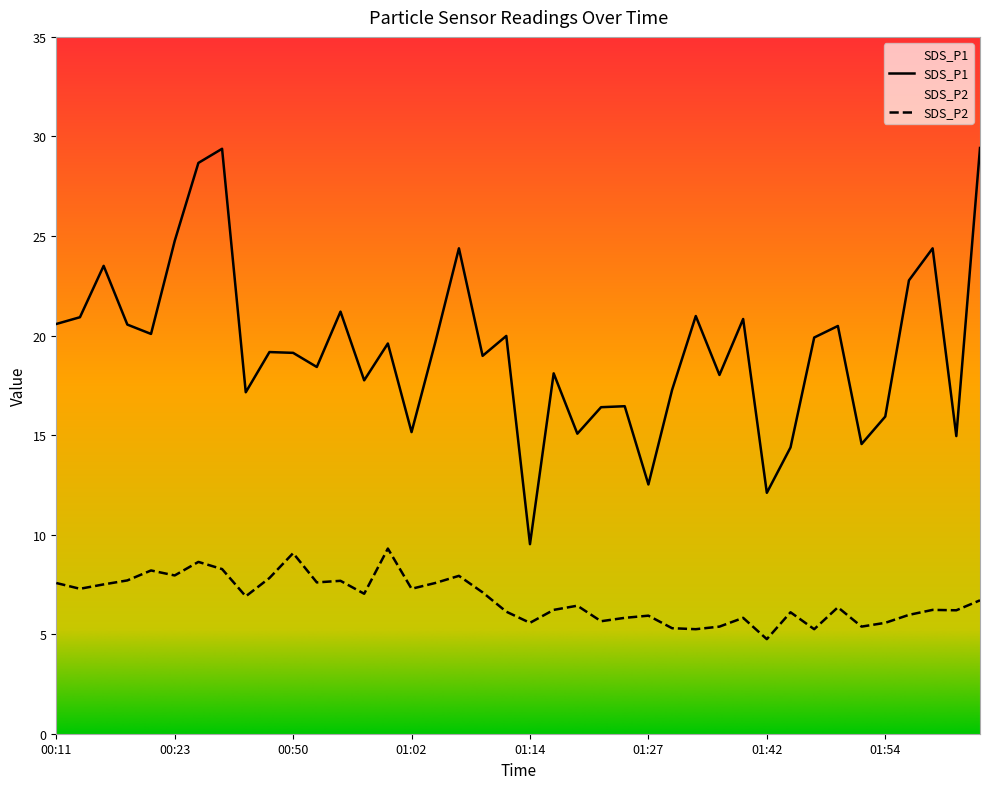

Is this an area chart (filled region under the line)?

No